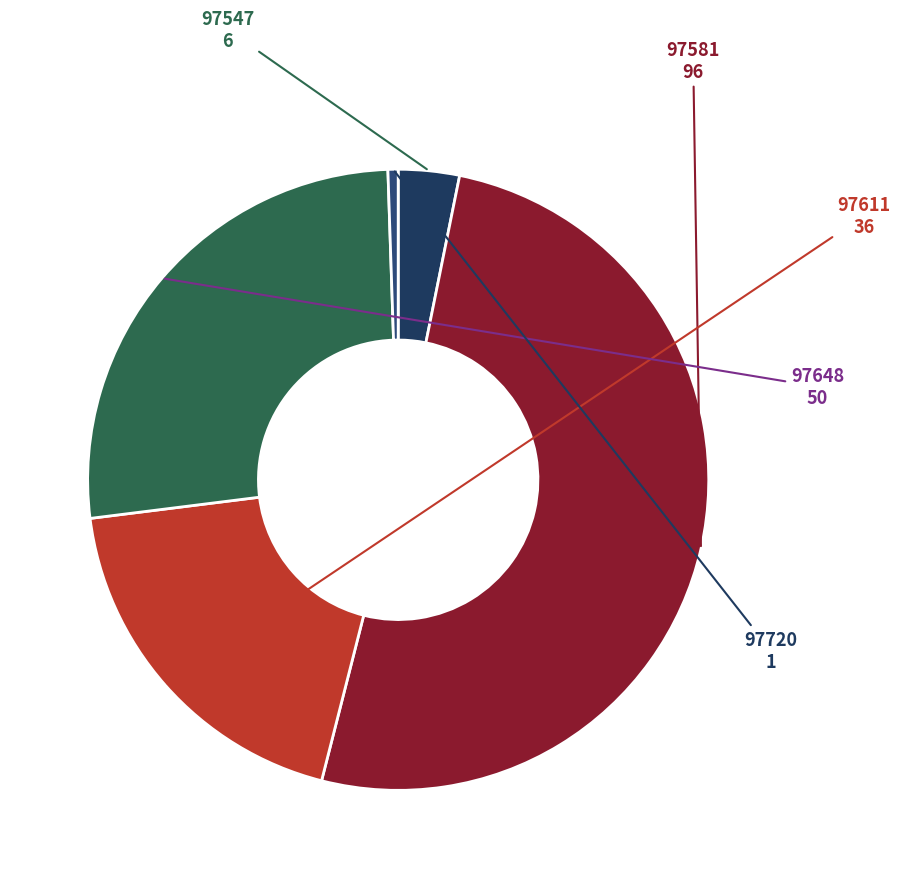

Rank the categories by value from lowest to highest.

97720, 97547, 97611, 97648, 97581